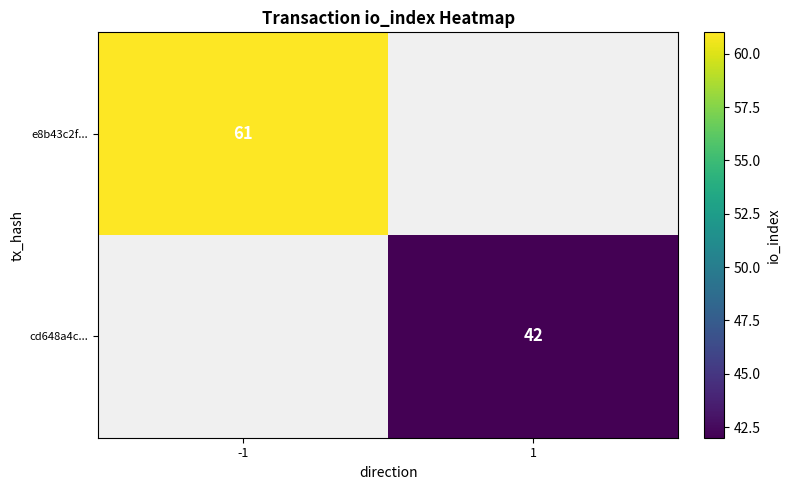

True or false: e8b43c2f... has a value of 61 at -1.

True